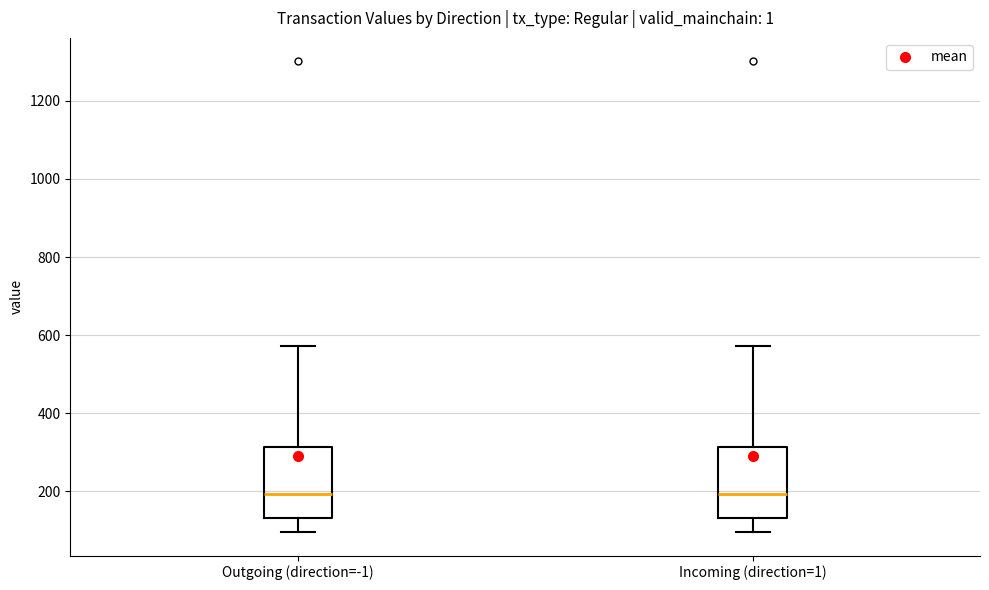

Reading left to right, transcribe this box plot: for each box, give where its median line is, the range the box spans, and where its two whiskers end, as read against the y-axis. The values are not printed on the chart, so give them approximately, as read against the axis.

Outgoing (direction=-1): median 200, box 140 to 320, whiskers 100 to 580
Incoming (direction=1): median 200, box 140 to 320, whiskers 100 to 580